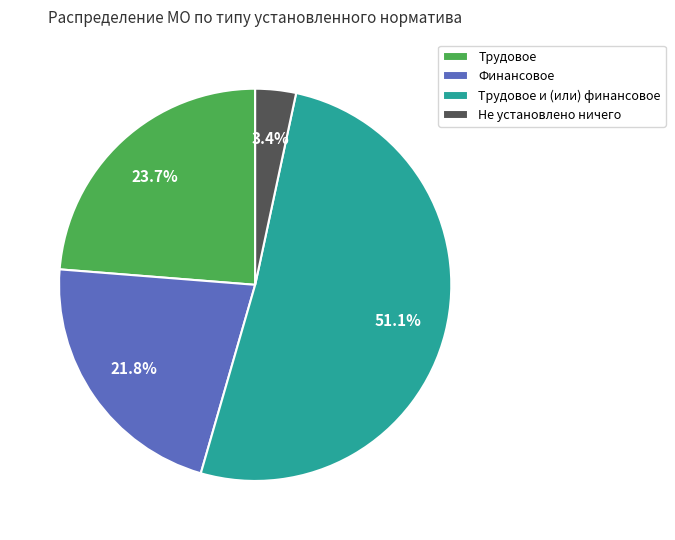

Rank the categories by value from lowest to highest.

Не установлено ничего, Финансовое, Трудовое, Трудовое и (или) финансовое